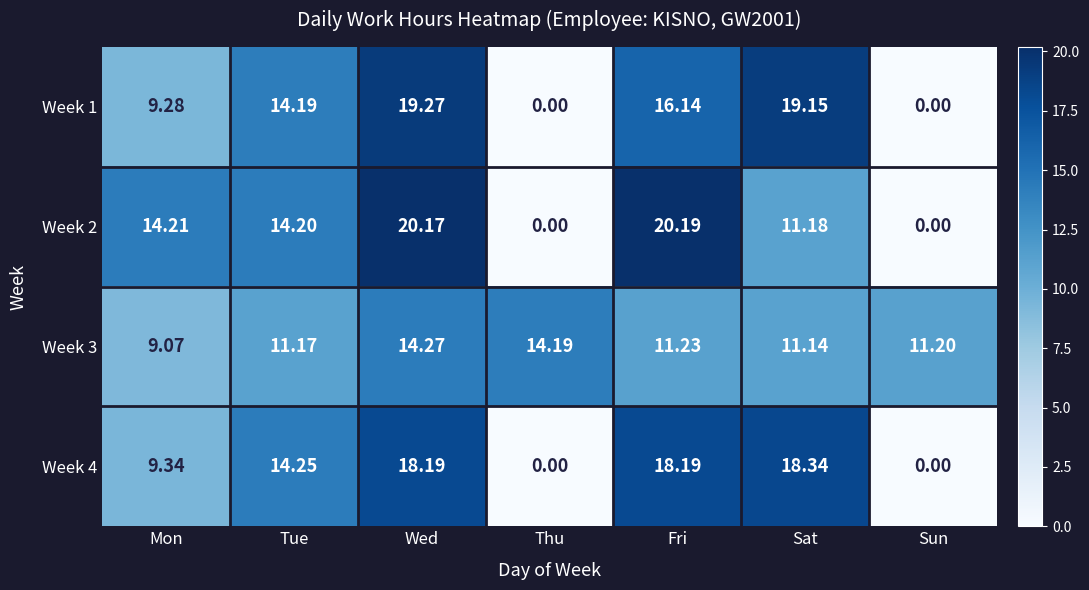

At which category is the sum across all series the highest?

Wed